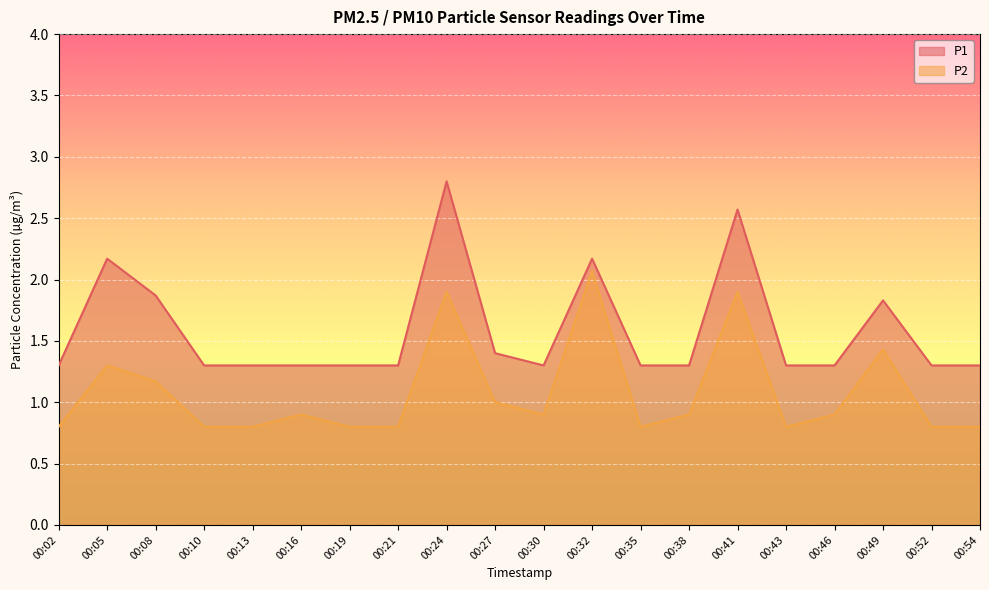

Which series has the largest total across all categories?

P1